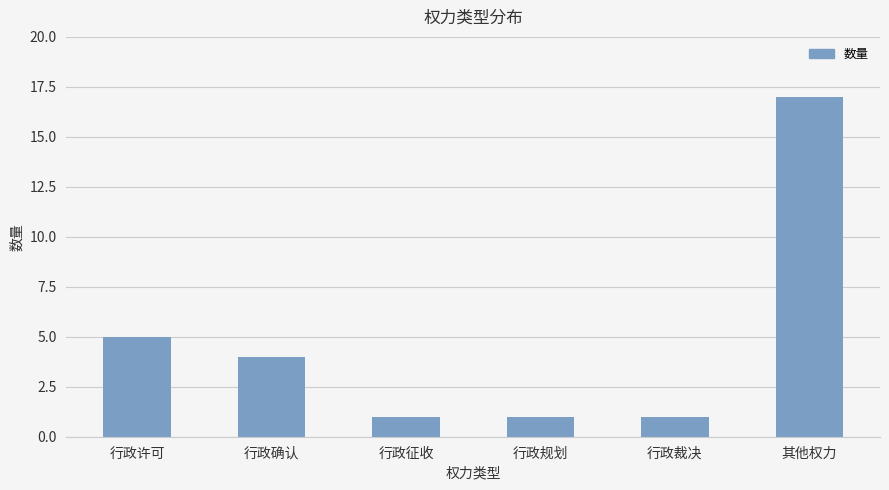

At which label does the data first exceed 4?

行政许可